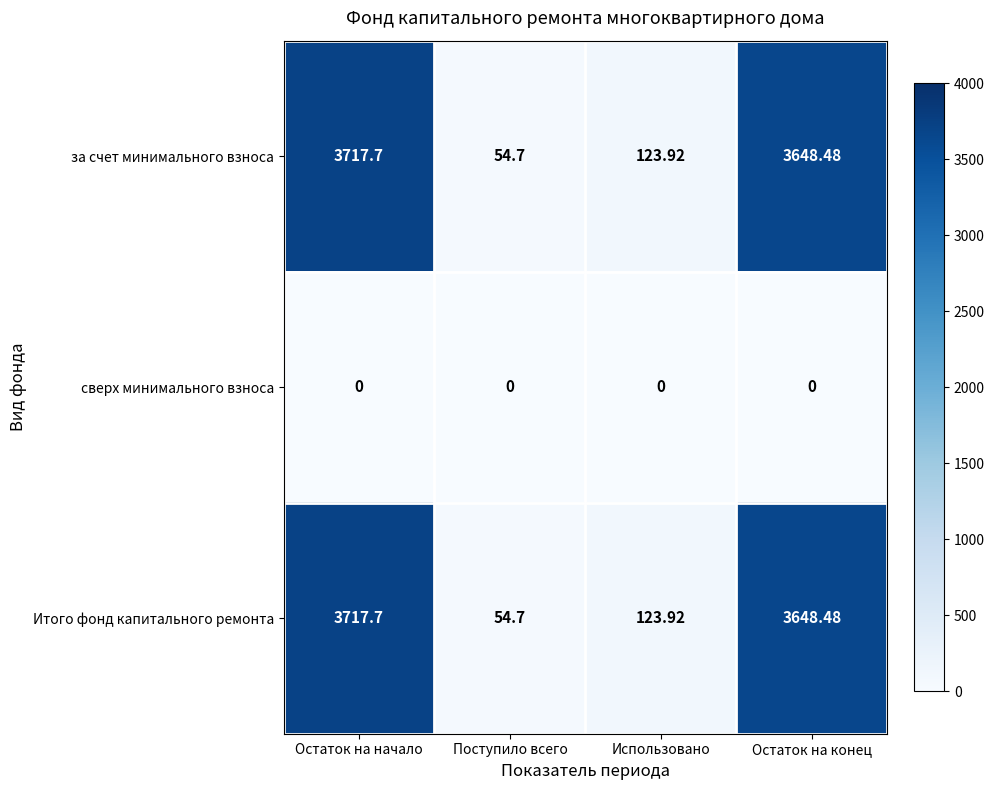

Is the value of Итого фонд капитального ремонта at Поступило всего greater than the value of за счет минимального взноса at Использовано?

No